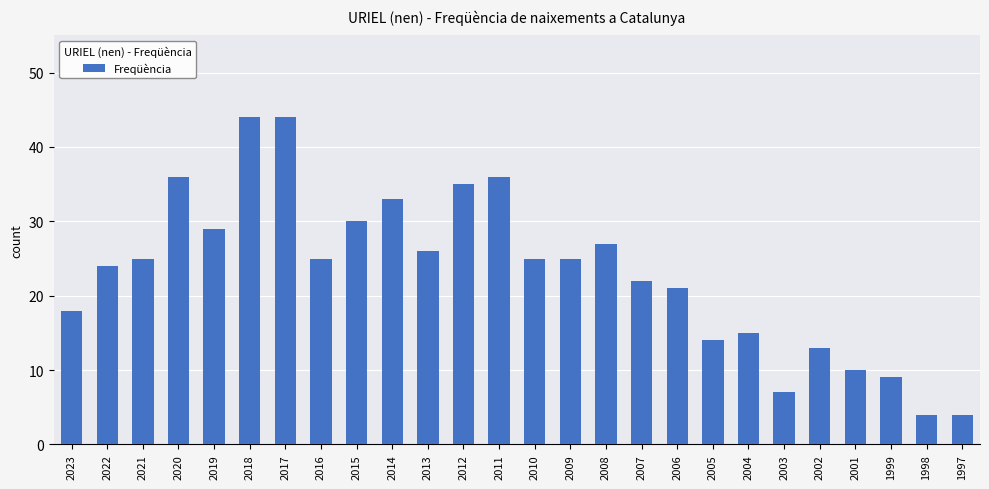

Approximately how many times larger is the value at 1998 compared to 2002?

0.3